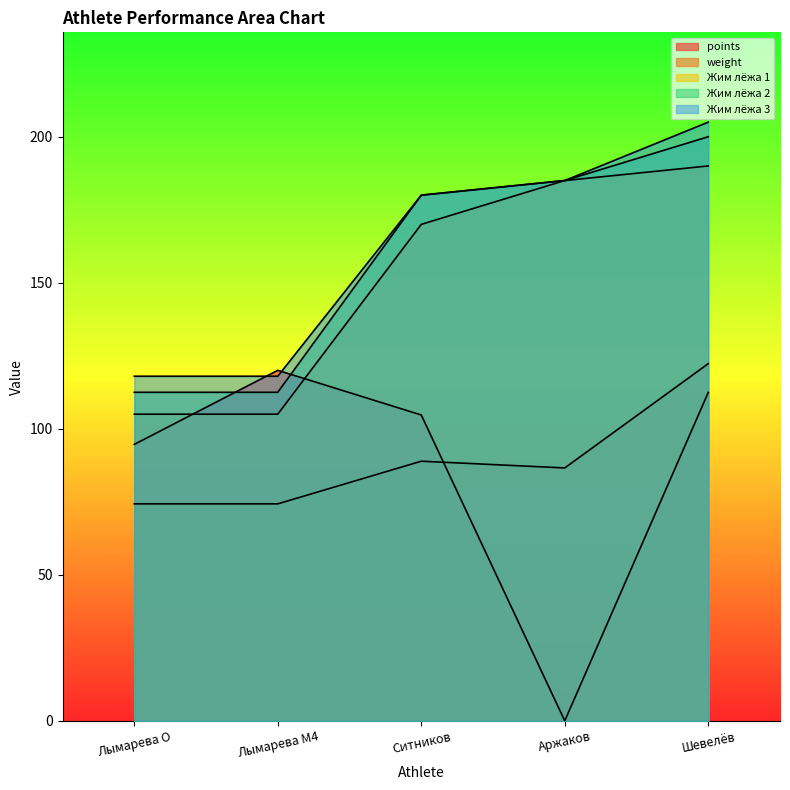

What is the difference between the maximum and second lowest values in the points series?

25.4